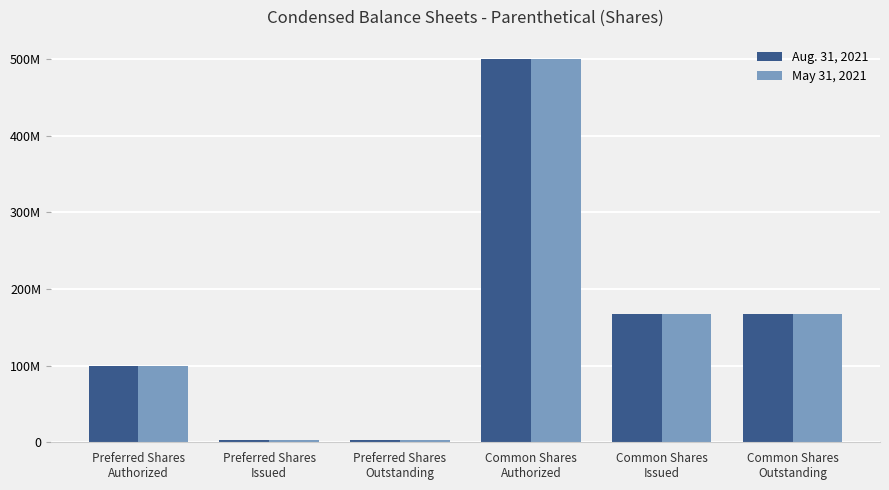

Reading left to right, list all the values displayed in this chart.

Aug. 31, 2021: Preferred Shares
Authorized=100000000	Preferred Shares
Issued=3000051	Preferred Shares
Outstanding=3000051	Common Shares
Authorized=500000000	Common Shares
Issued=167304067	Common Shares
Outstanding=167304067
May 31, 2021: Preferred Shares
Authorized=100000000	Preferred Shares
Issued=3000051	Preferred Shares
Outstanding=3000051	Common Shares
Authorized=500000000	Common Shares
Issued=167304067	Common Shares
Outstanding=167304067